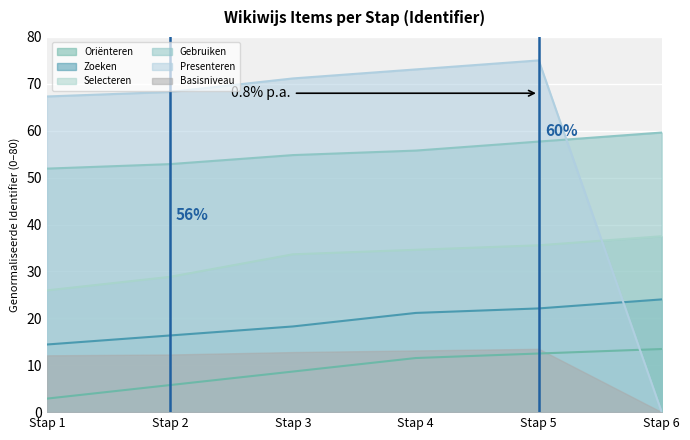

At which label is Presenteren closest to 37?

Stap 1